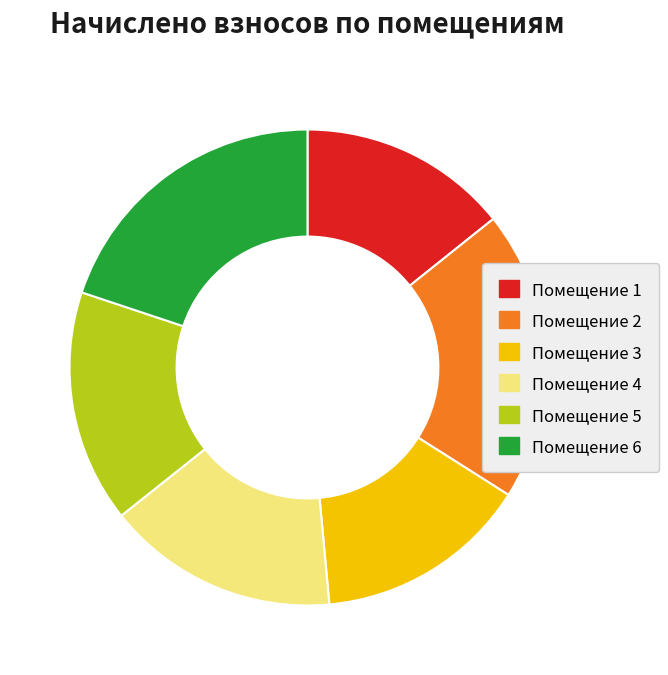

Does any single category account for the majority?

No